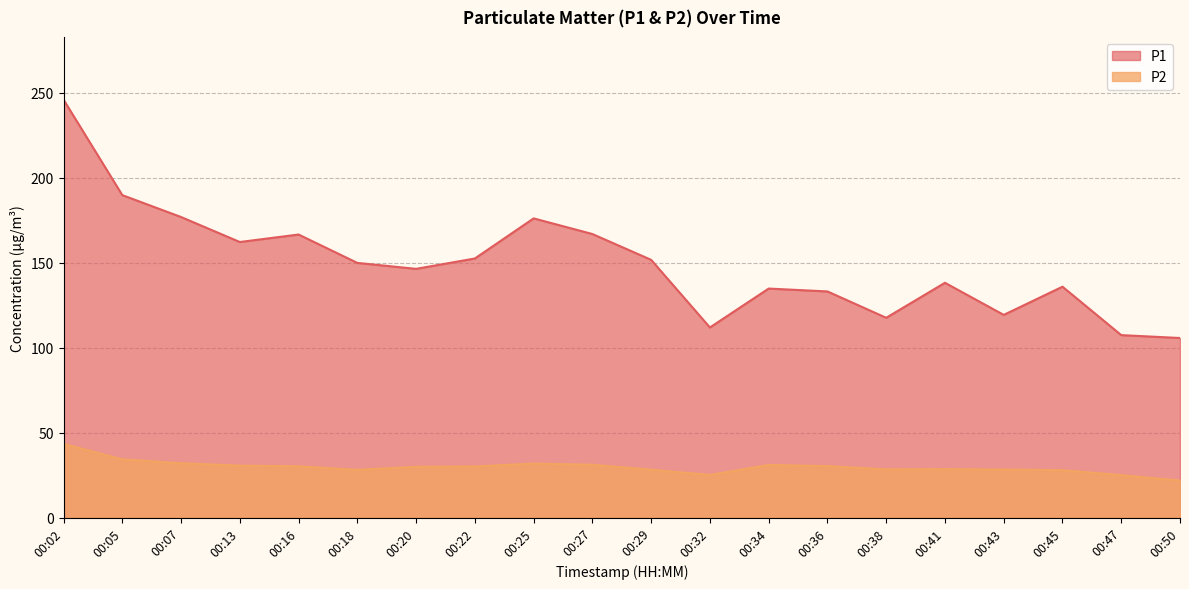

What is the value of the P1 point at the 11th from the left?

151.7